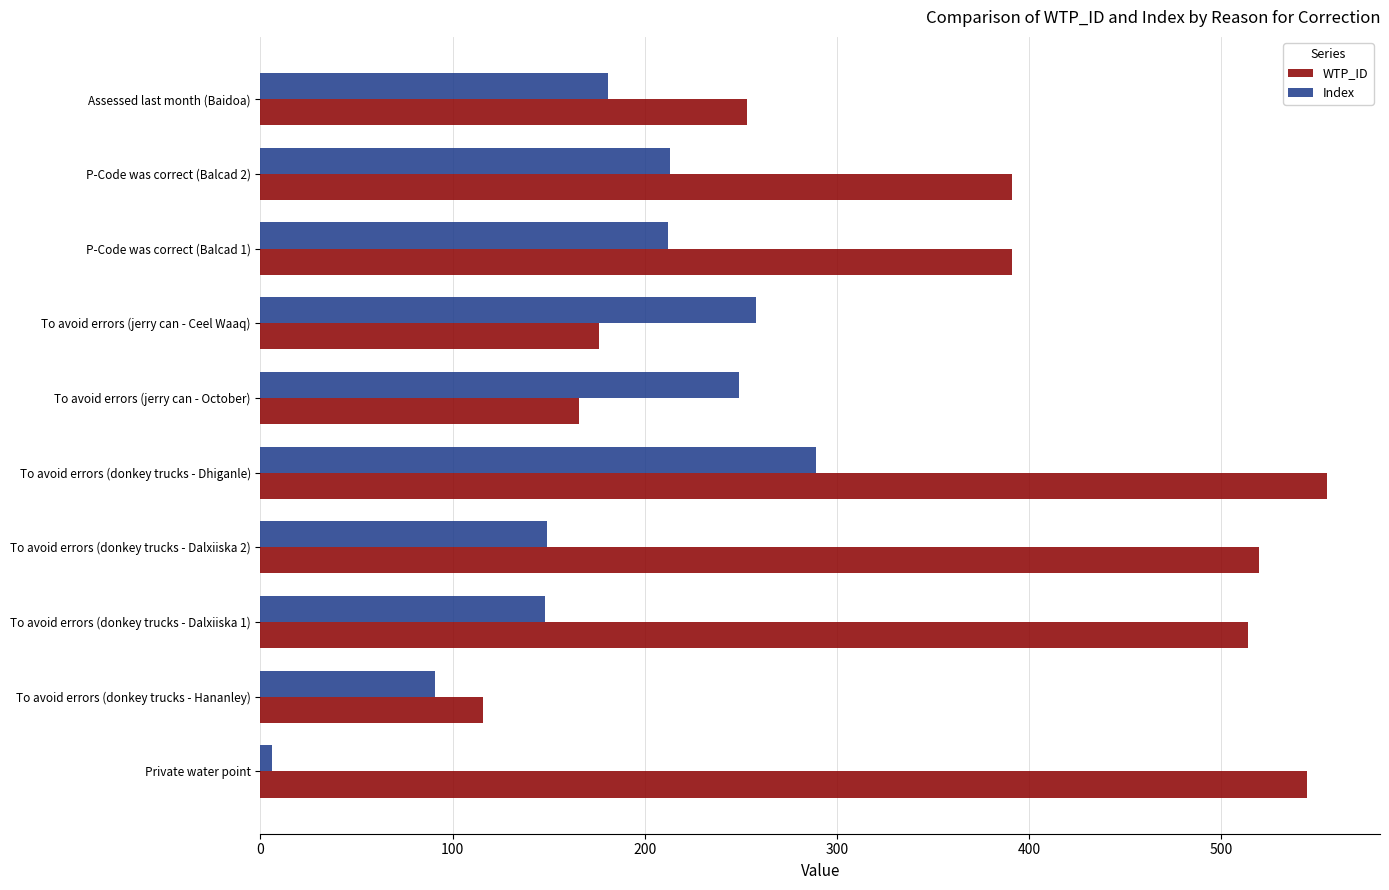

How many distinct data groups are displayed?

2